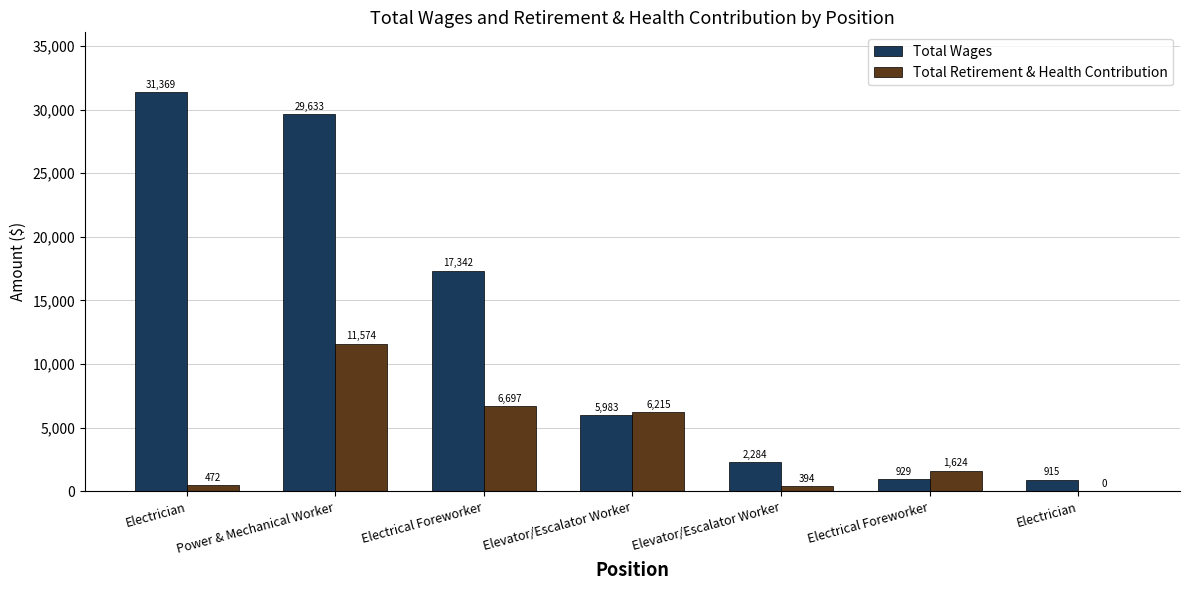

How many groups of bars are there?

7